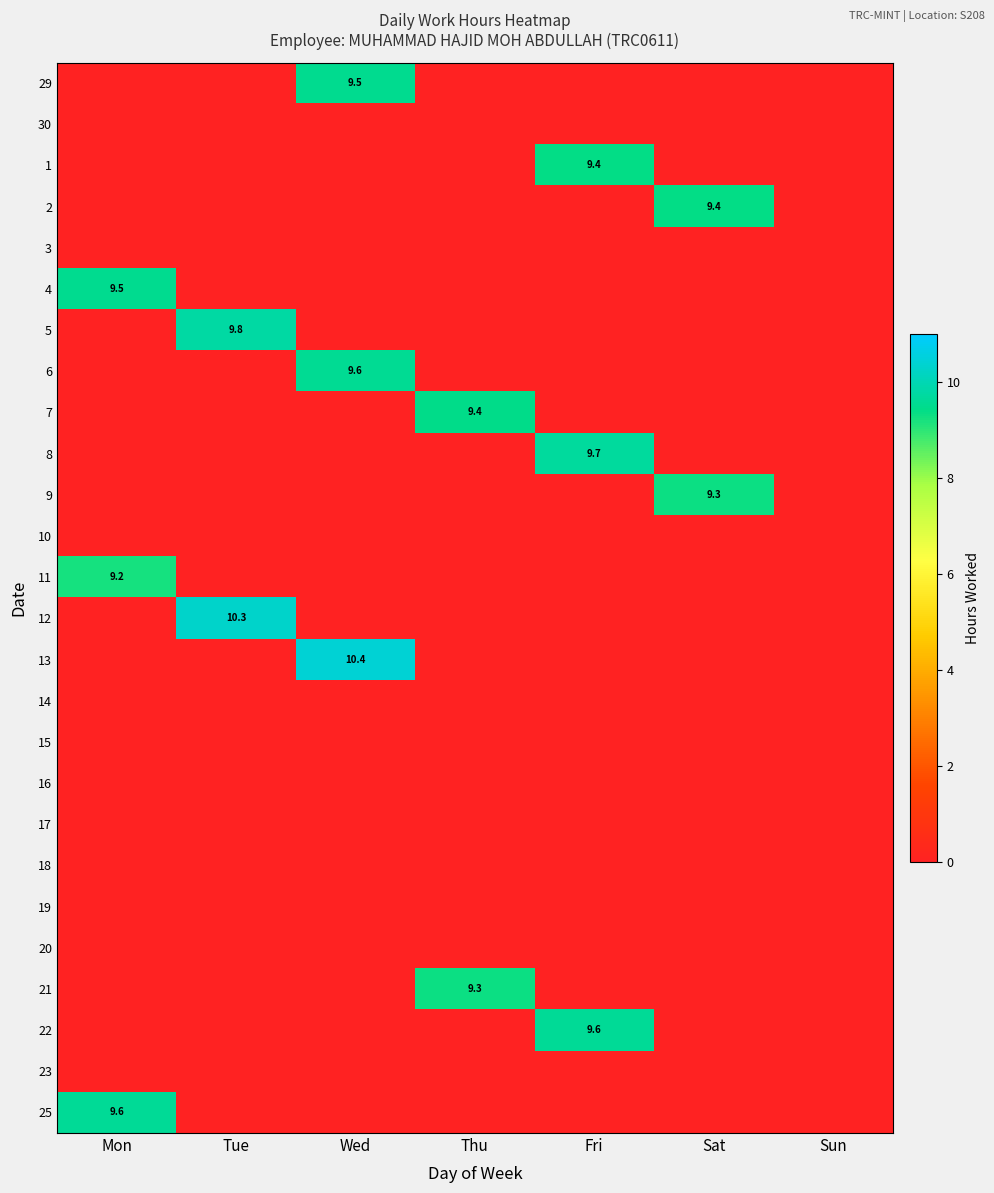

The value of 2 at Sat is 13.5. True or false?

False